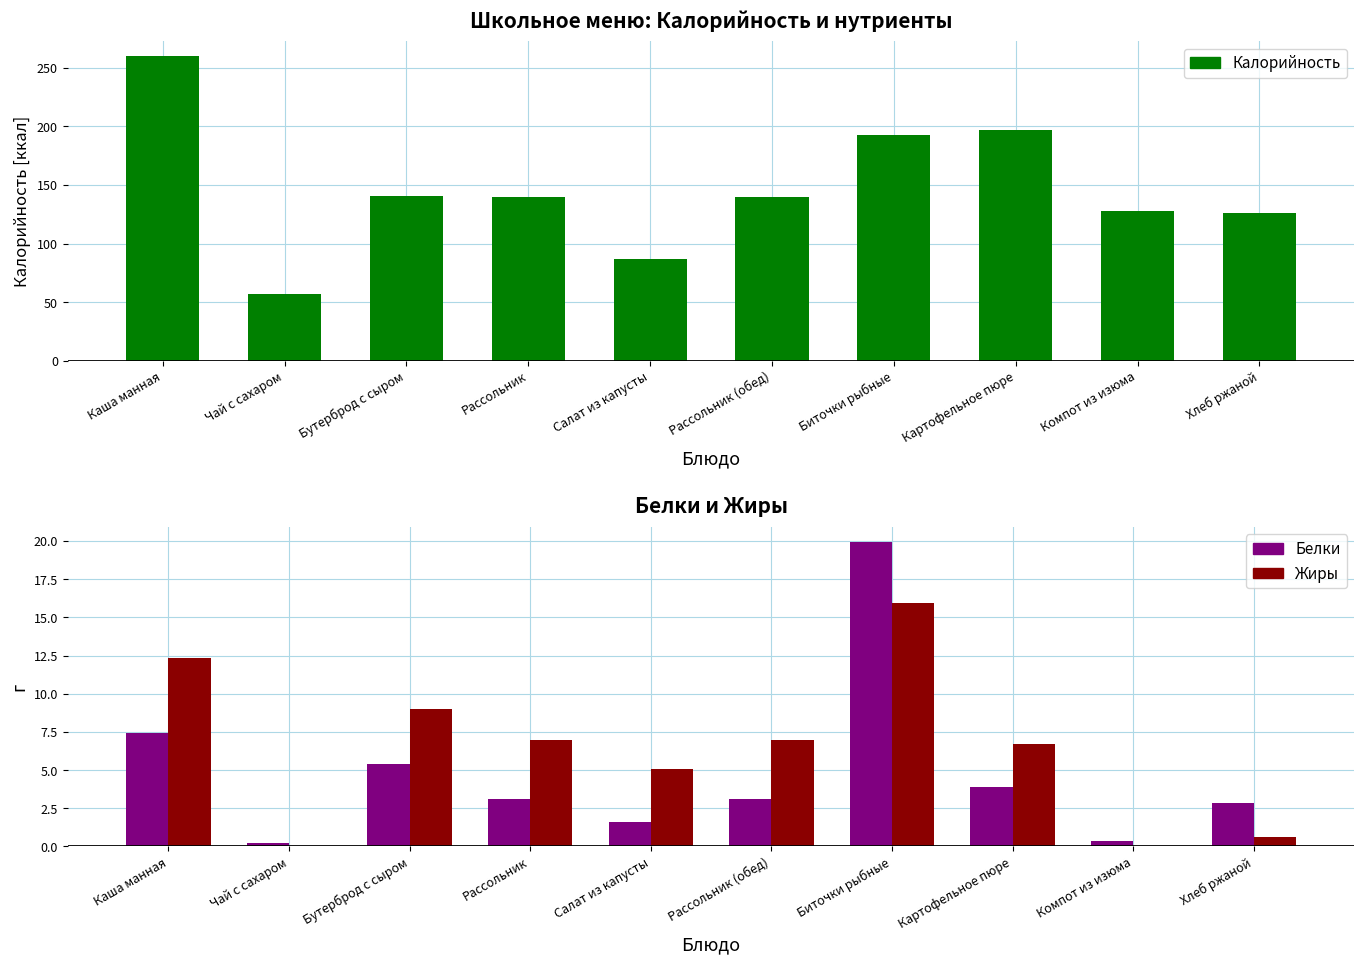

How many values in the Жиры series exceed 7?

3